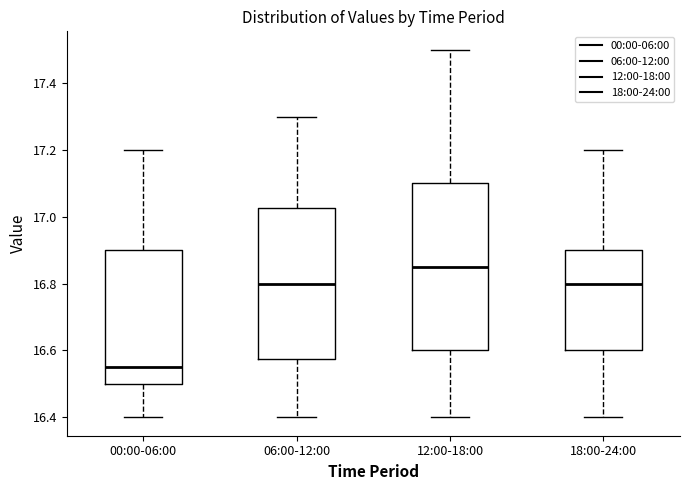

Where is the lower edge of the box for 06:00-12:00 on the y-axis? The values are not printed on the chart, so give them approximately, as read against the axis.

16.58